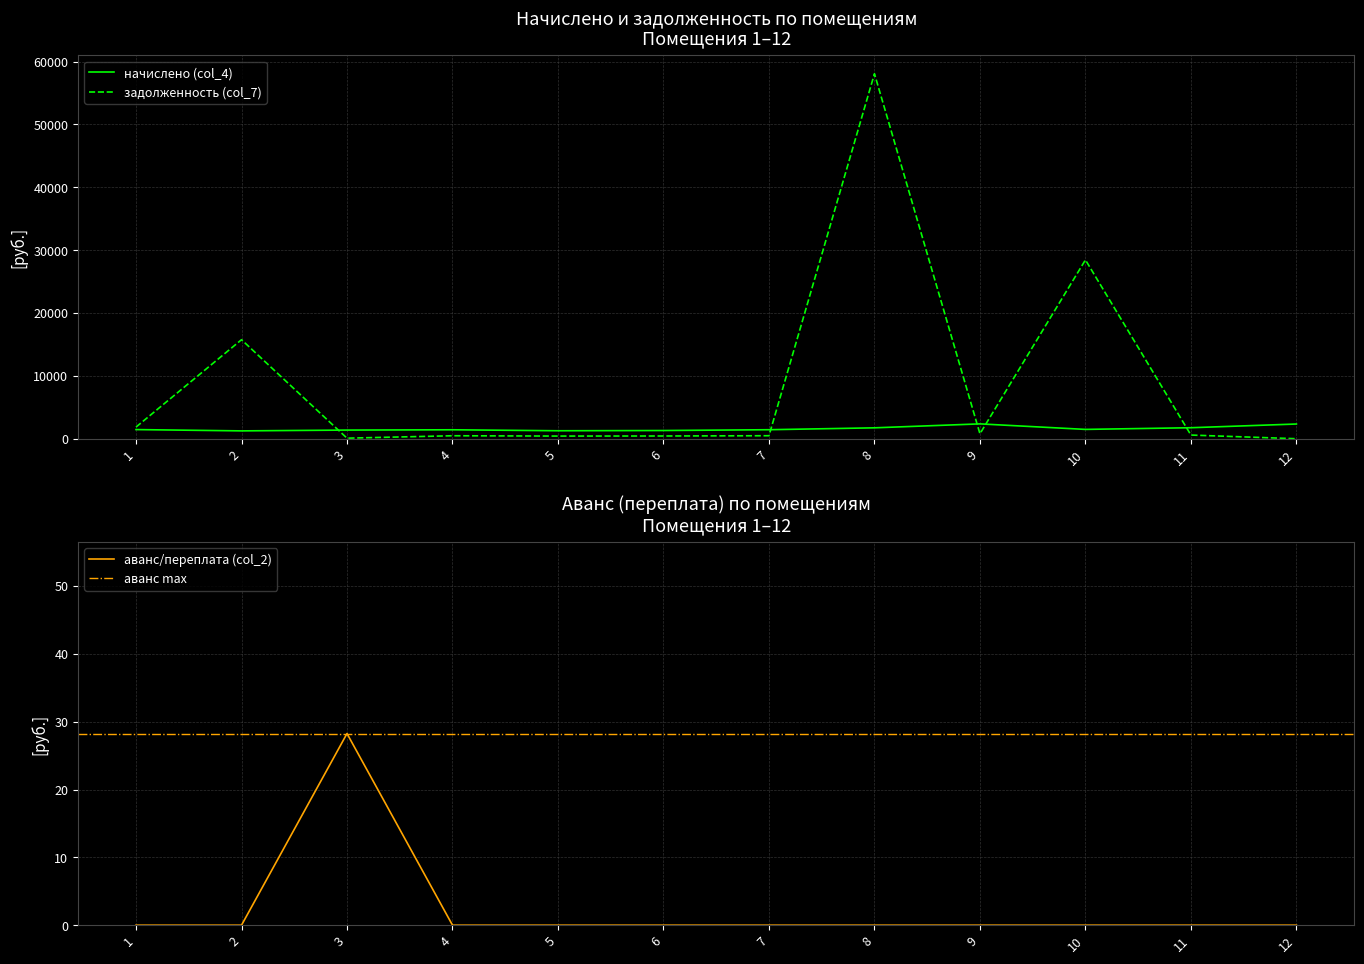

True or false: аванс/переплата (col_2) has a value of 0.0 at 10.

True